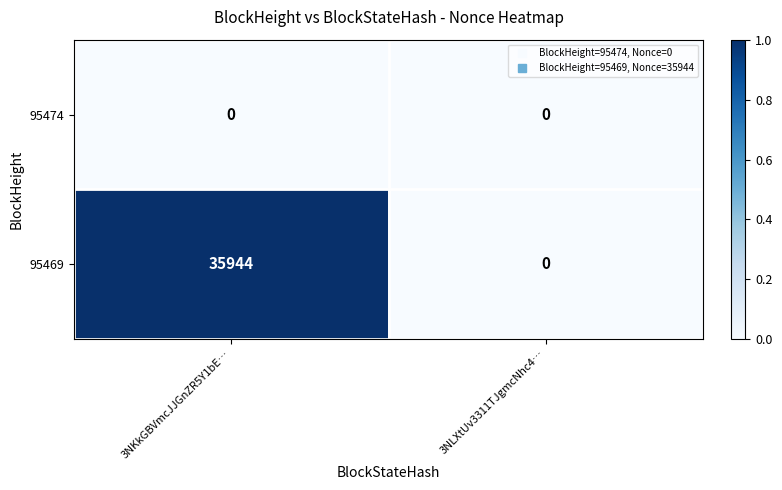

True or false: 95474 has a value of 0 at 3NLXtUv3311TJgmcNhc4….

True